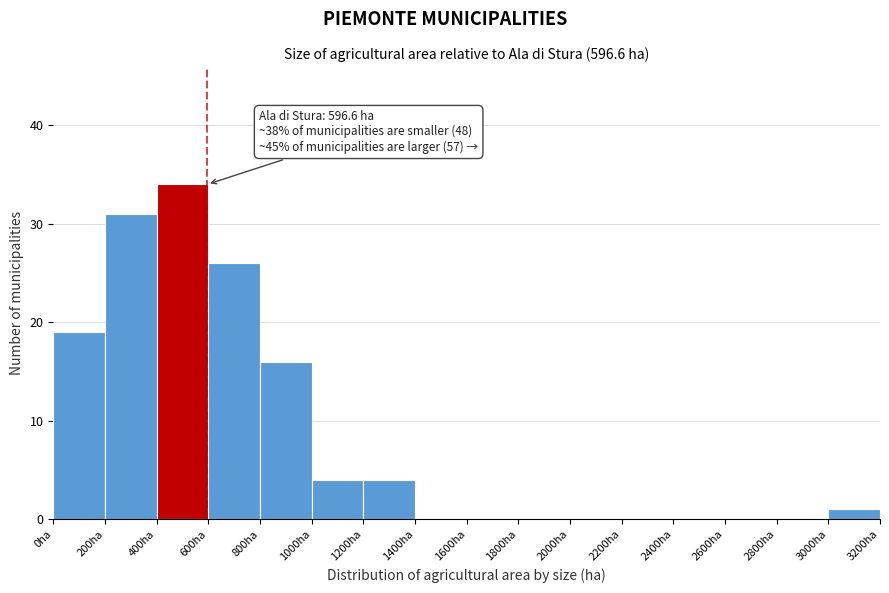

Over which range of the x-axis is the bar tallest?

400 to 600